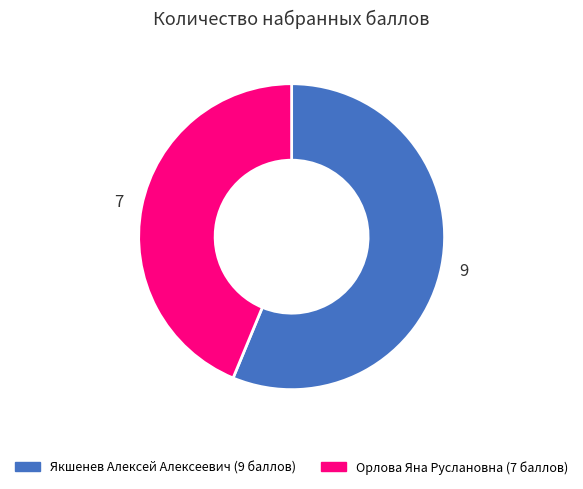

Is there a majority slice in this chart?

Yes